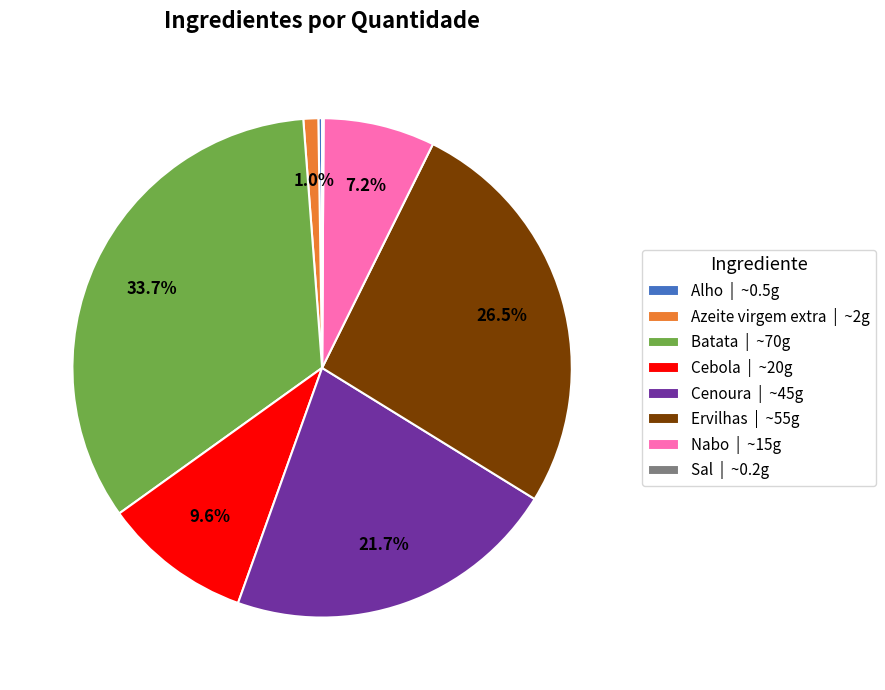

Is there a majority slice in this chart?

No